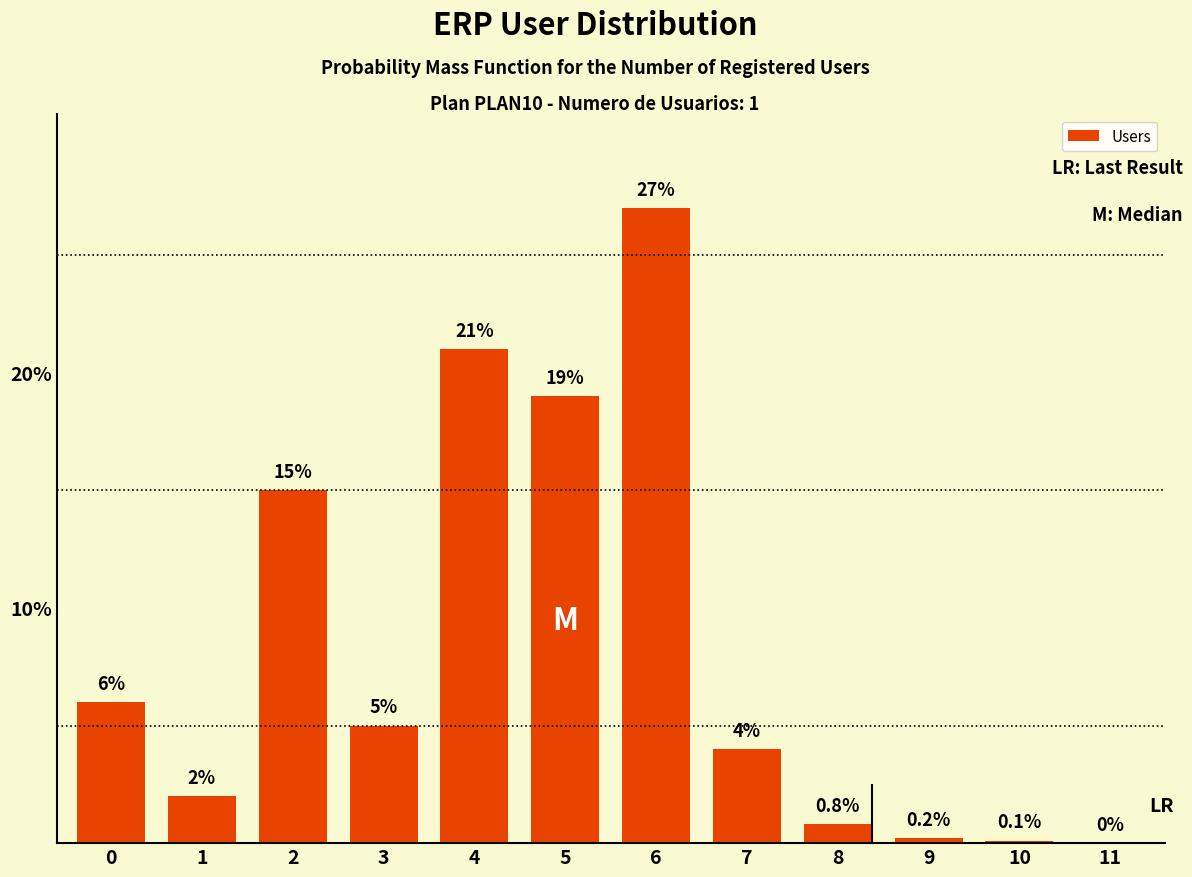

Reading right to left, transcribe all the data shown in this chart.

11=0.0	10=0.1	9=0.2	8=0.8	7=4.0	6=27.0	5=19.0	4=21.0	3=5.0	2=15.0	1=2.0	0=6.0